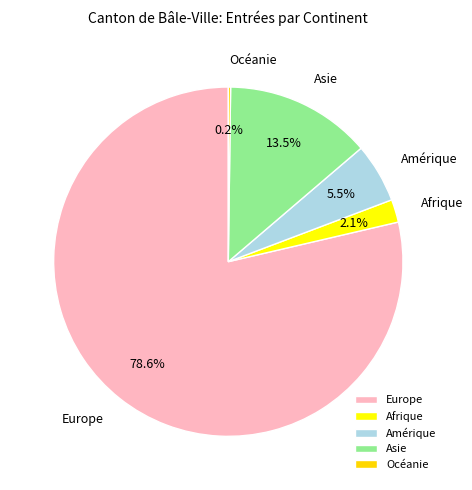

Which slice represents more than half of the pie?

Europe